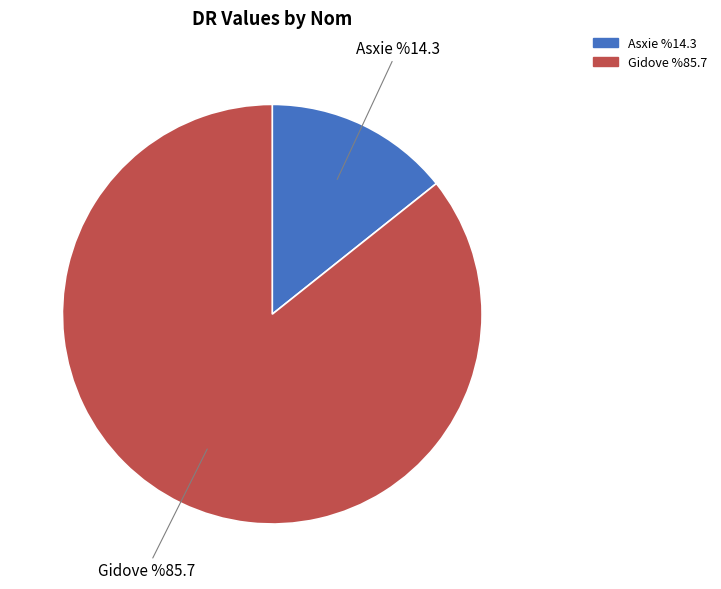

Which category has the biggest portion of the pie?

Gidove